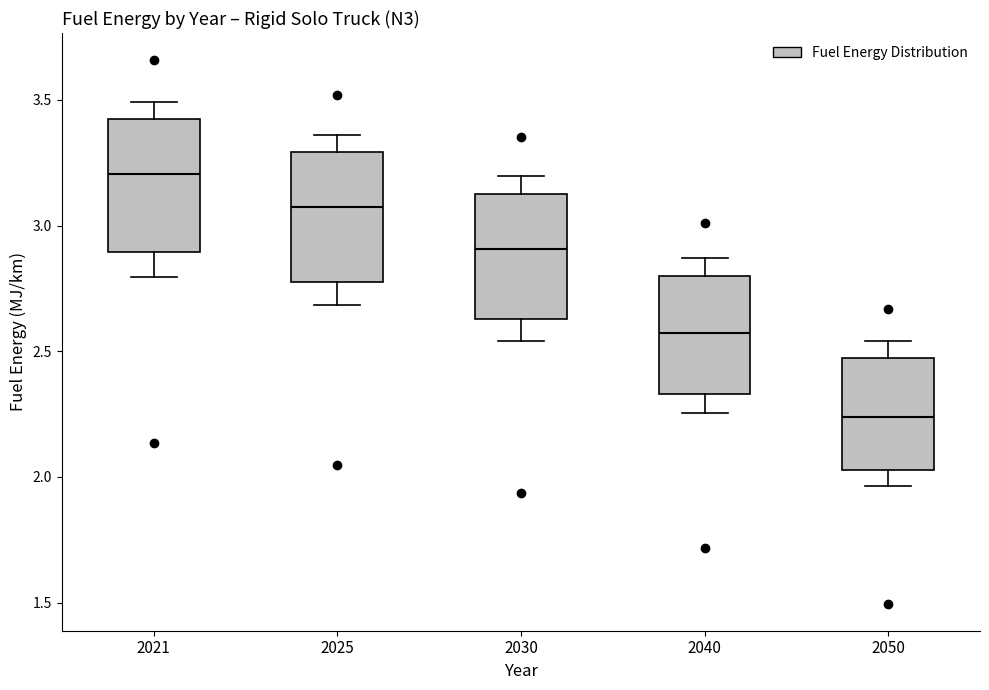

Where does the upper whisker of the box at x = 2021 end on the y-axis? The values are not printed on the chart, so give them approximately, as read against the axis.

3.50